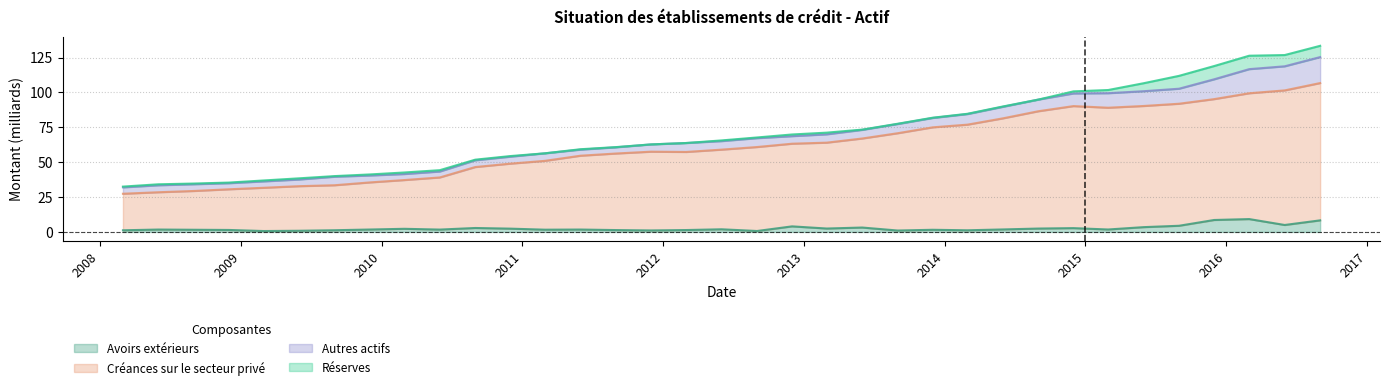

What is the highest value of the Avoirs extérieurs series?

9.2